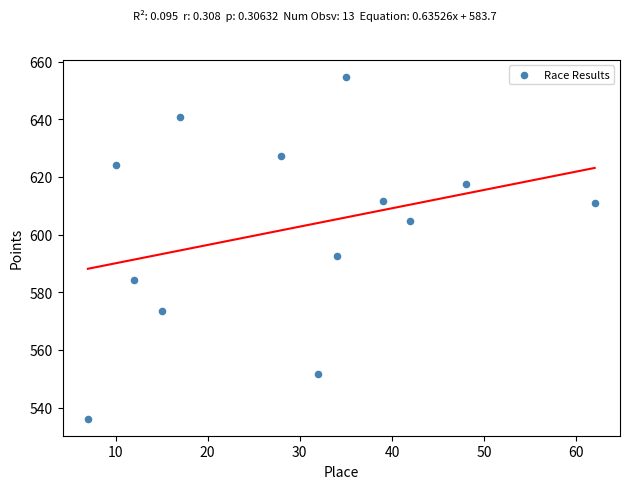

What is the range of X values (max minus min)?

55.0